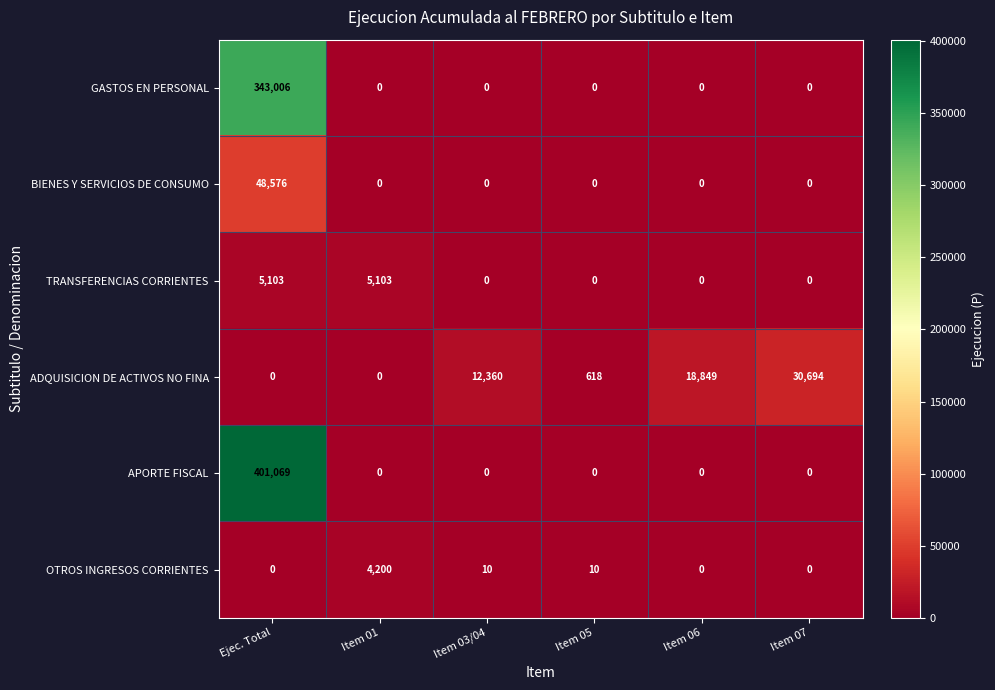

Which category has the highest value across all series?

Ejec. Total